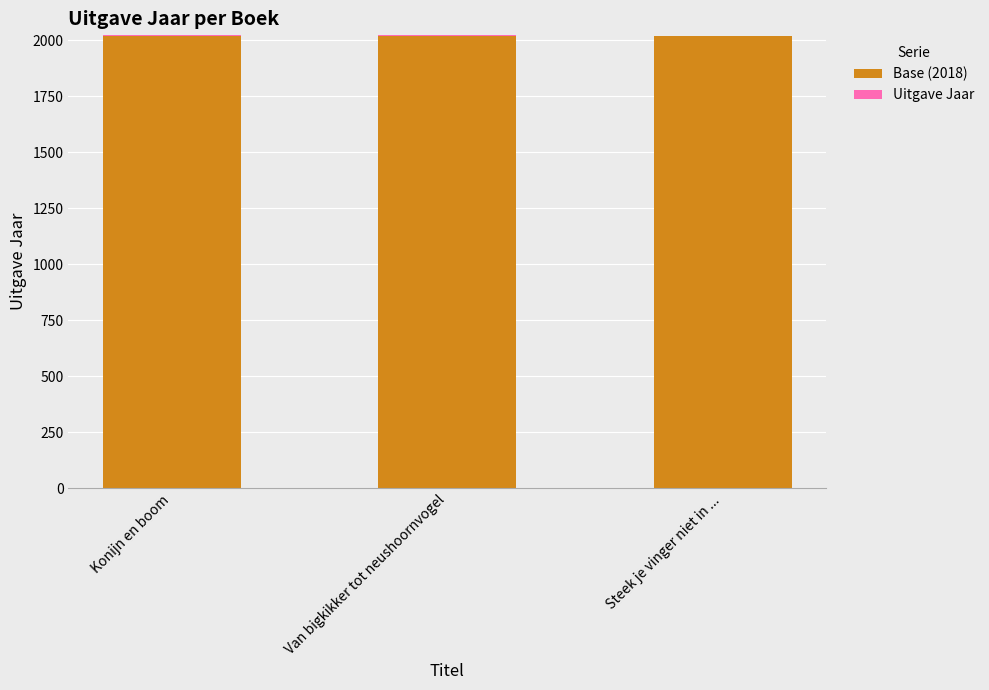

The value of Base (2018) at Van bigkikker tot neushoornvogel is 446. True or false?

False